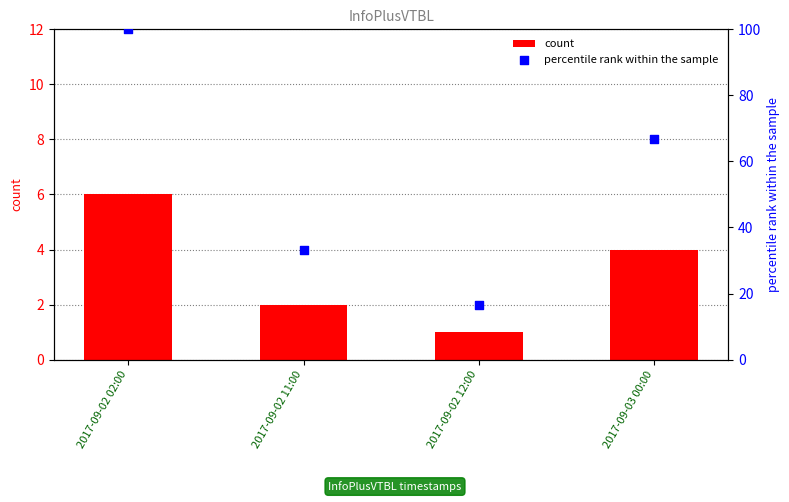

Which series contains the lowest Y value?

count